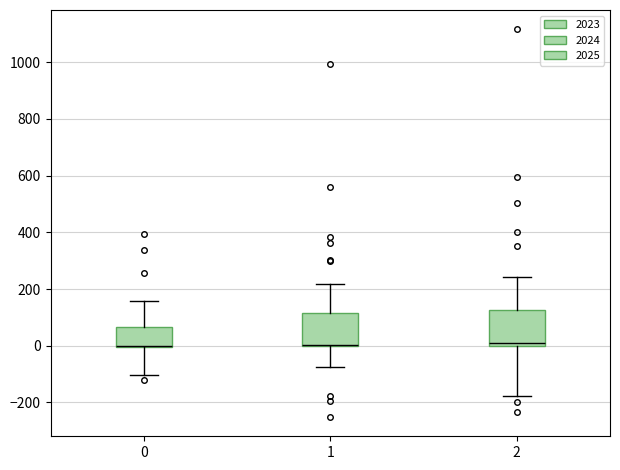

Reading left to right, transcribe this box plot: for each box, give where its median line is, the range the box spans, and where its two whiskers end, as read against the y-axis. The values are not printed on the chart, so give them approximately, as read against the axis.

0: median 0 (drawn on the box's lower edge), box 0 to 60, whiskers -100 to 160
1: median 0 (drawn on the box's lower edge), box 0 to 120, whiskers -80 to 220
2: median 0 (just above the box's lower edge), box 0 to 120, whiskers -180 to 240